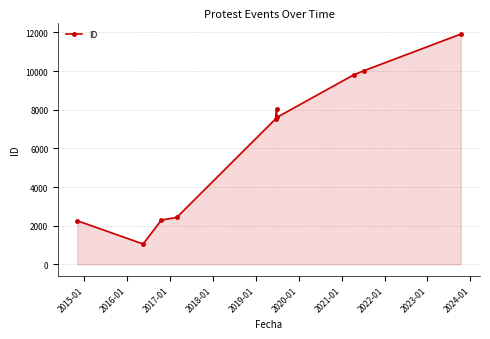

True or false: there are more than 0 points higher than both neighbors.

True